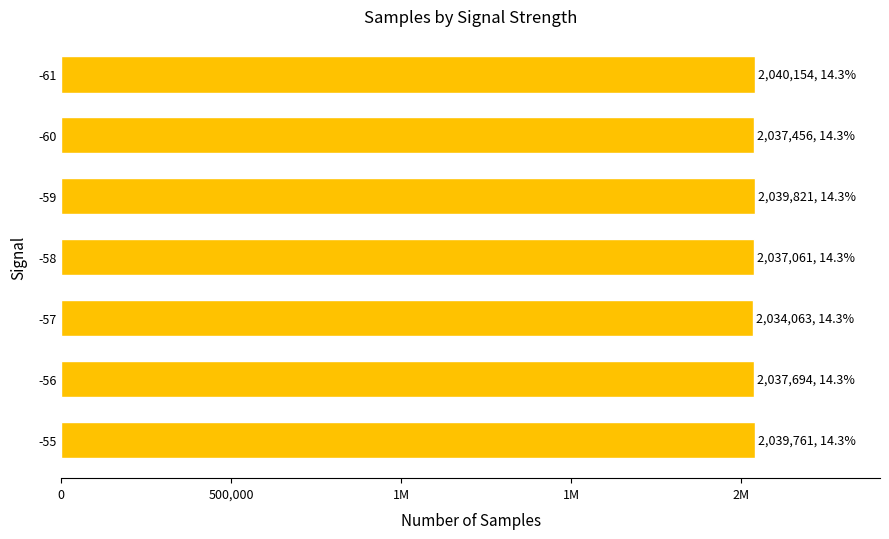

Does the chart contain any negative values?

No